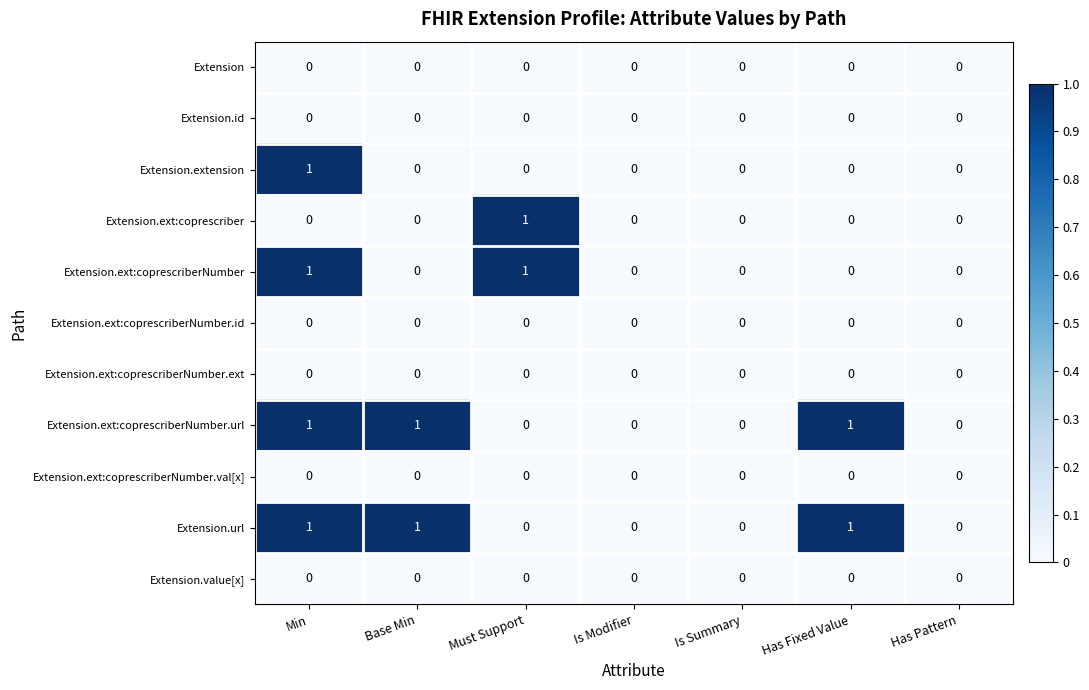

The value of Extension.id at Min is 0. True or false?

True